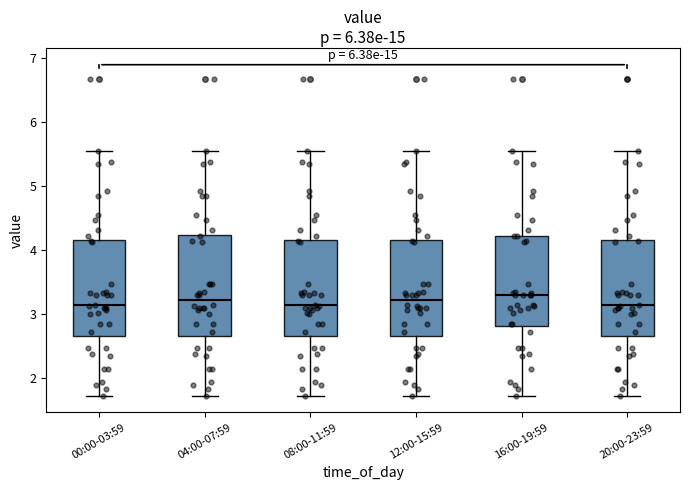

Reading left to right, transcribe this box plot: for each box, give where its median line is, the range the box spans, and where its two whiskers end, as read against the y-axis. The values are not printed on the chart, so give them approximately, as read against the axis.

00:00-03:59: median 3.1, box 2.7 to 4.2, whiskers 1.7 to 5.6
04:00-07:59: median 3.2, box 2.7 to 4.2, whiskers 1.7 to 5.6
08:00-11:59: median 3.1, box 2.7 to 4.2, whiskers 1.7 to 5.6
12:00-15:59: median 3.2, box 2.7 to 4.2, whiskers 1.7 to 5.6
16:00-19:59: median 3.3, box 2.8 to 4.2, whiskers 1.7 to 5.6
20:00-23:59: median 3.1, box 2.7 to 4.2, whiskers 1.7 to 5.6